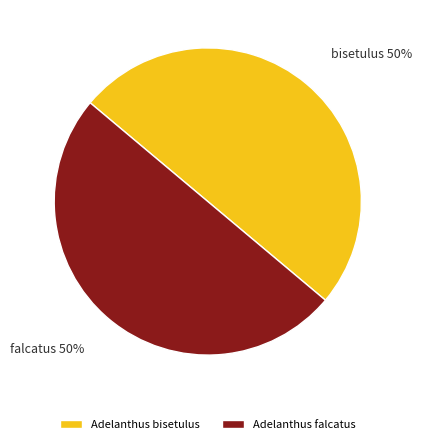

What is the ratio of the value at Adelanthus falcatus to the value at Adelanthus bisetulus?

1.0